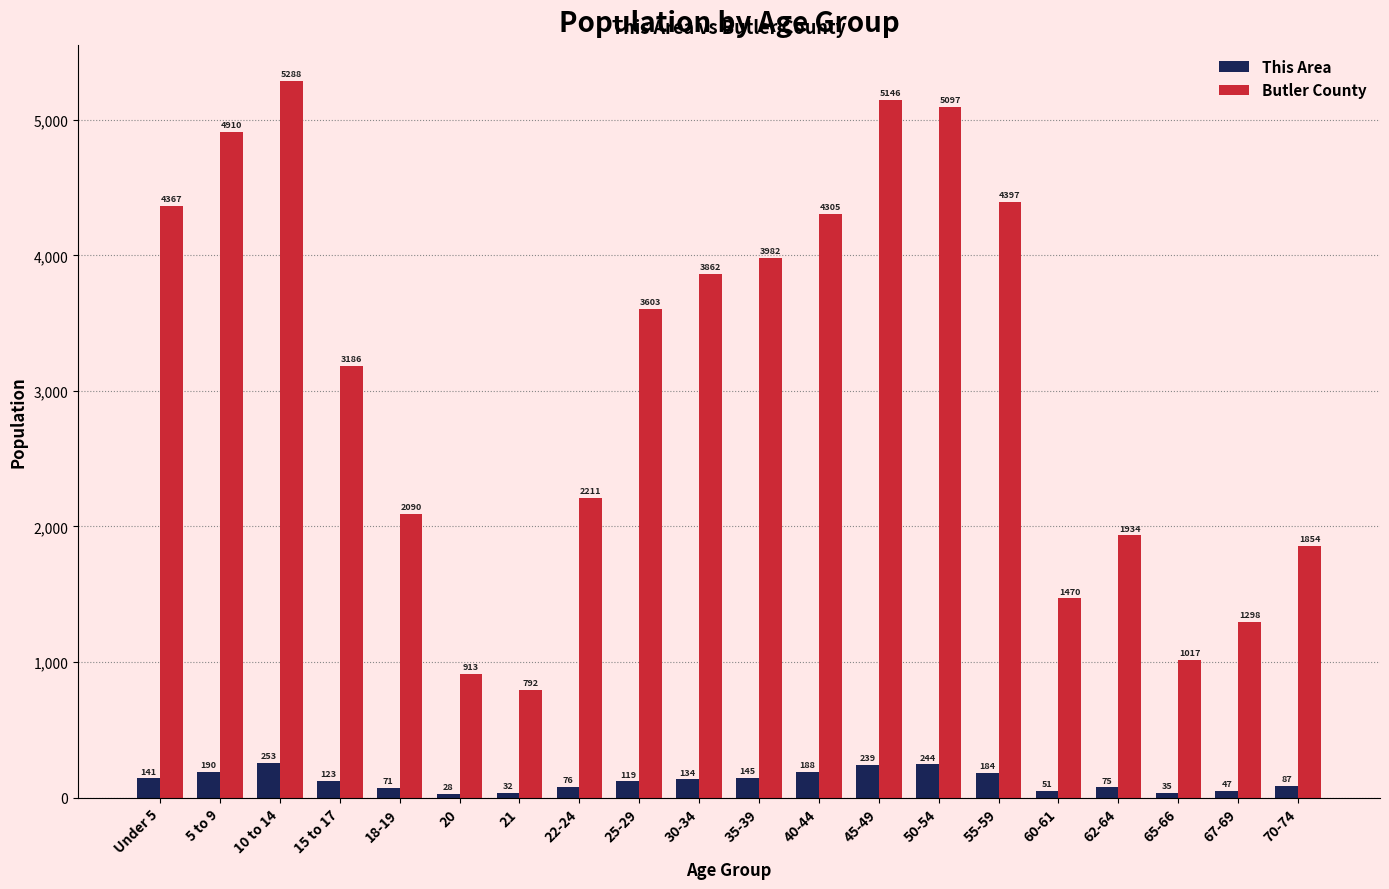

The Butler County series shows 2242 at 60-61. True or false?

False